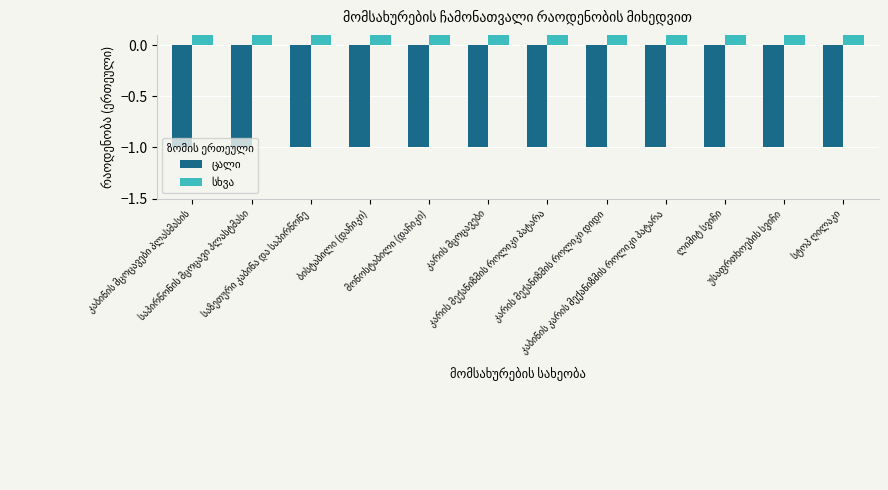

What is the sum of all ცალი values?

-12.0